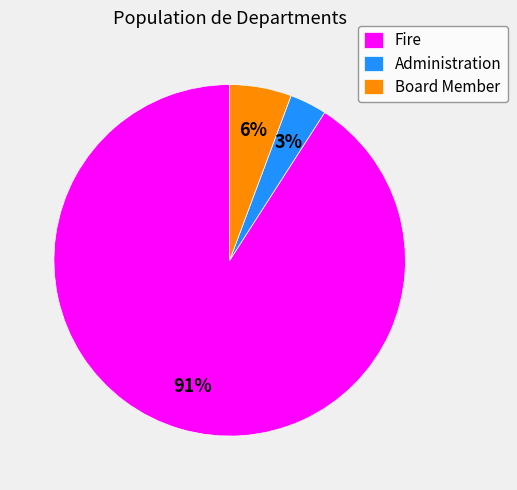

Is it true that Fire is 91% of the pie?

True